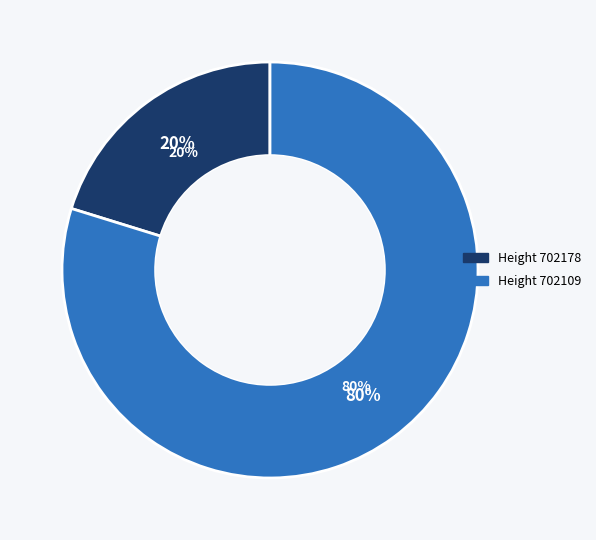

To the nearest percent, what is the difference between the largest and smallest slice percentages?

60%